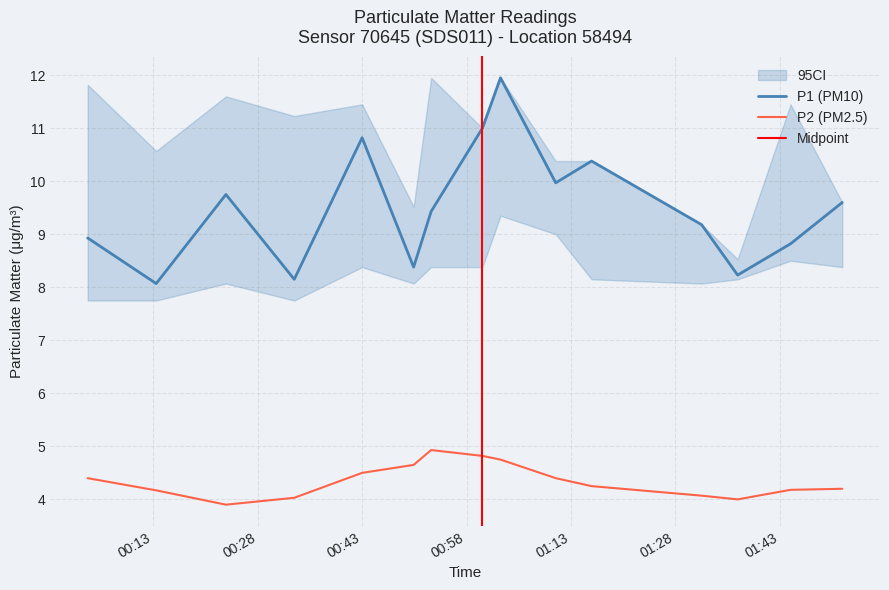

Is the value of P1 at 00:33 greater than the value of P2 at 02:23?

Yes